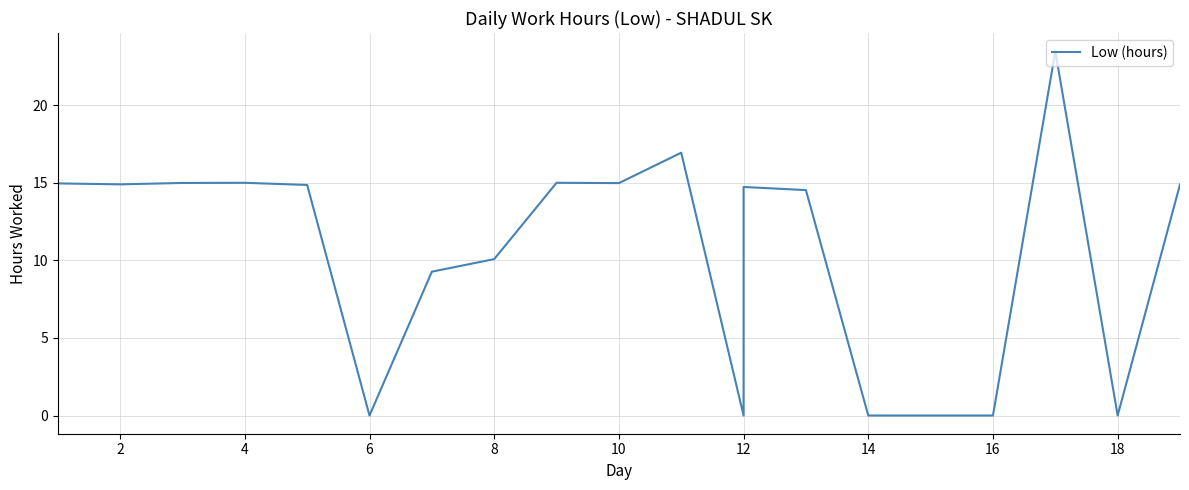

Which has a higher value, 18 or 4?

4